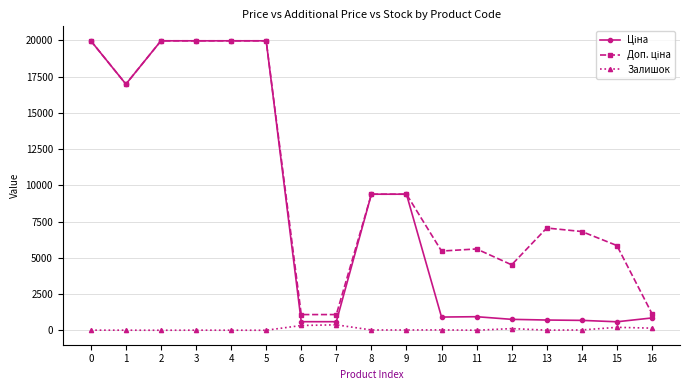

What is the maximum value shown in the chart?

19964.2